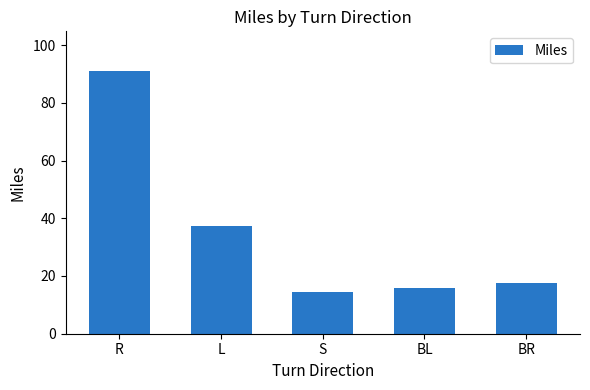

Where does the data first go above 17?

R